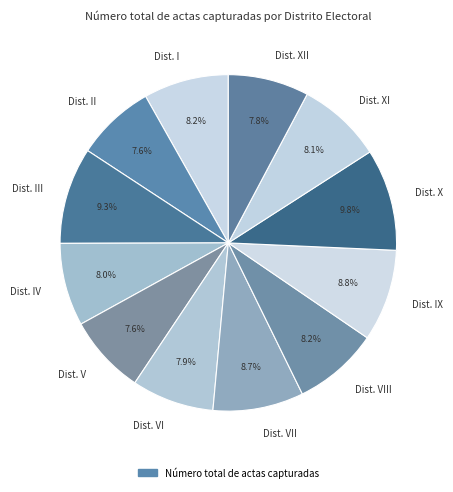

Which slice is the largest?

Dist. X